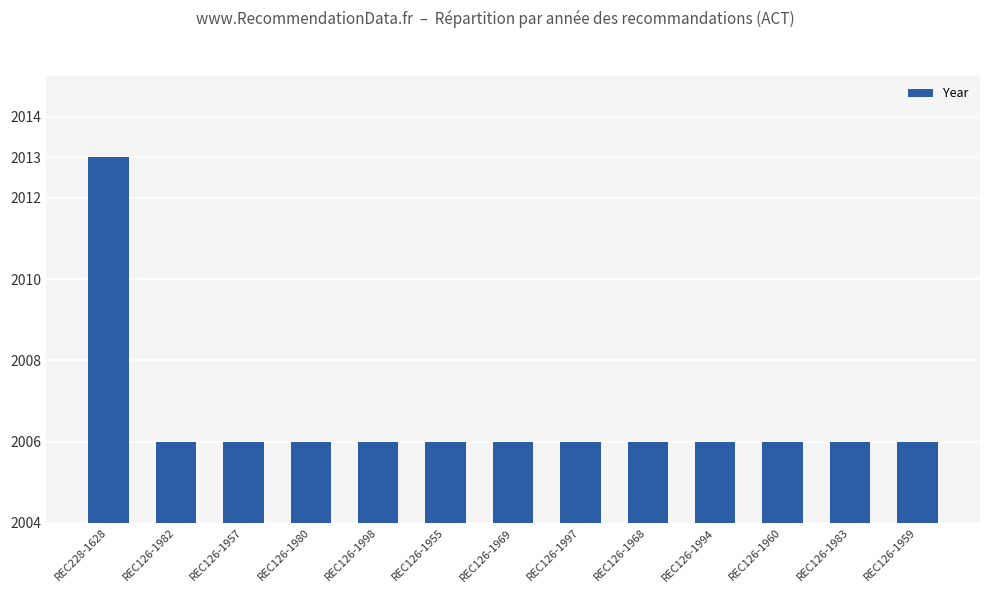

Does the chart contain any negative values?

No